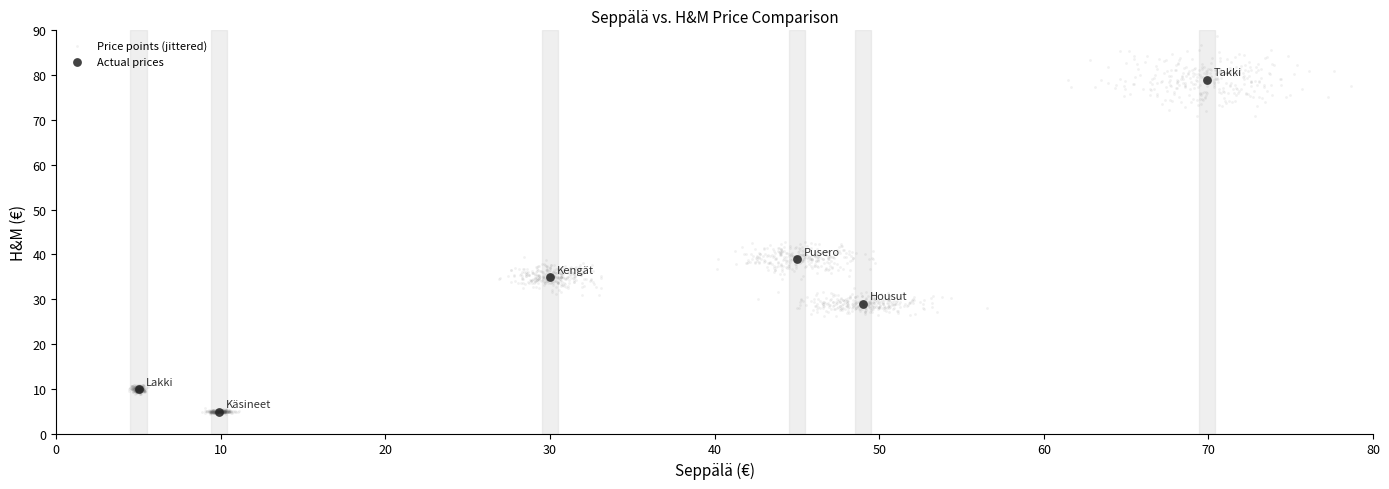

Which series contains the highest Y value?

Price points (jittered)